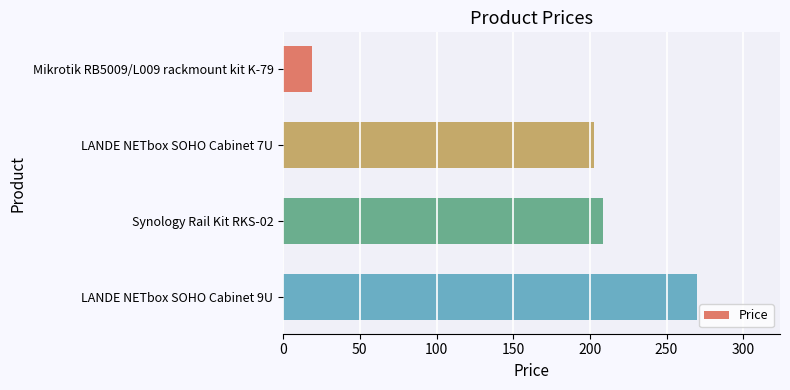

Are the bars grouped side by side (vs. stacked)?

No